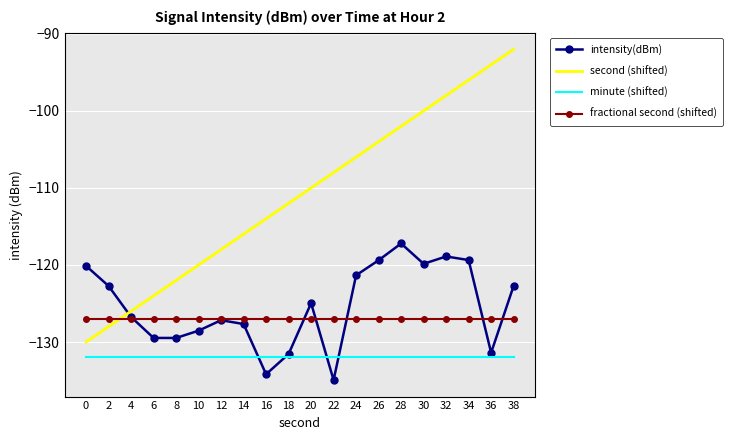

True or false: fractional second (shifted) and minute (shifted) cross at least once.

False